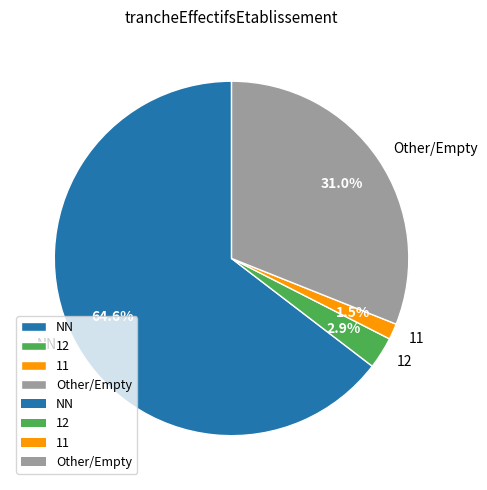

What is the majority slice?

NN